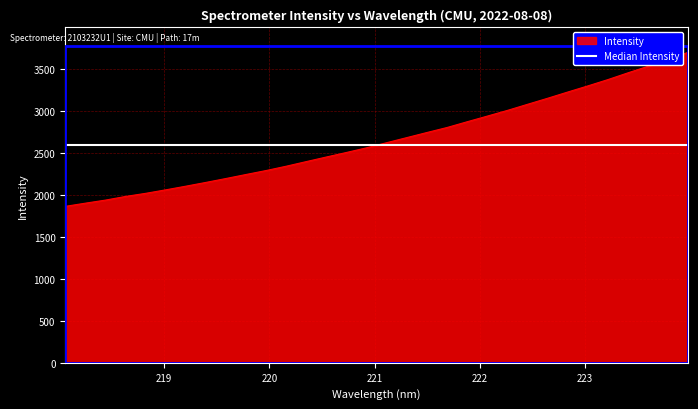

List the series in order of their peak value, highest first.

Intensity, Median Intensity